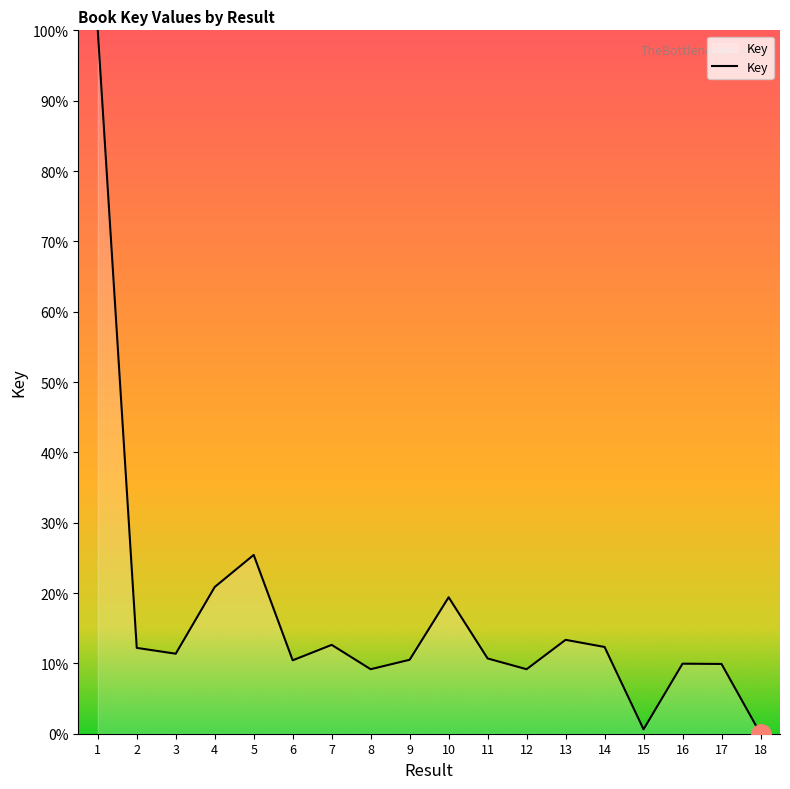

The value at 1 is 100.0. True or false?

True